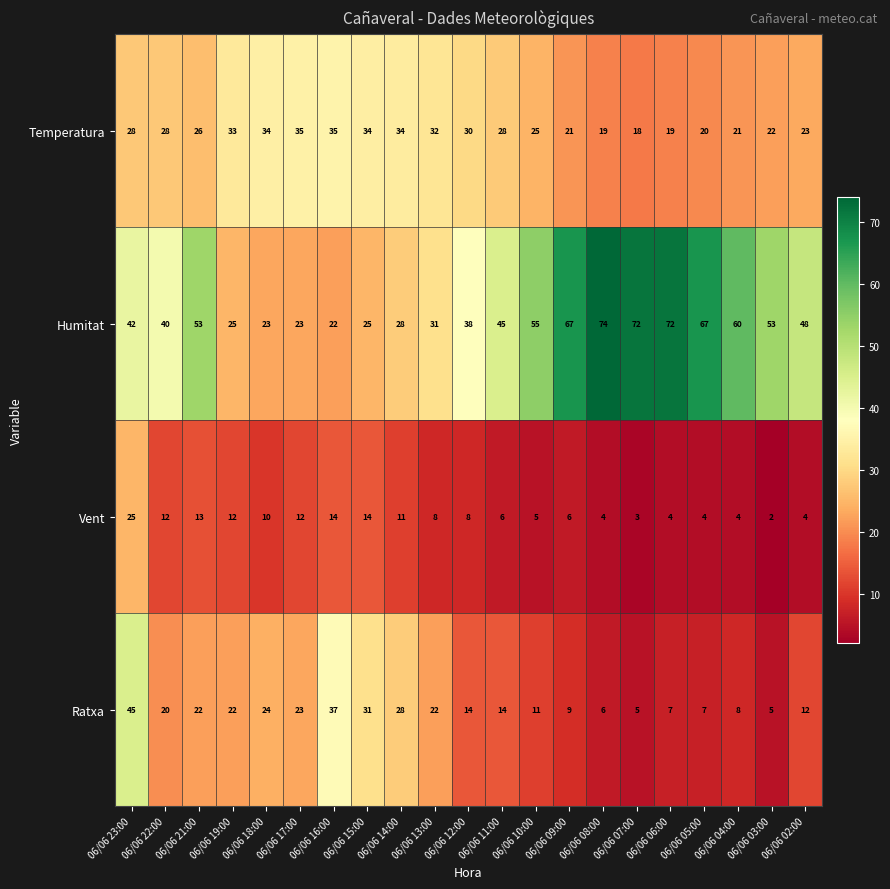

What is the total value across all series at 06/06 14:00?

101